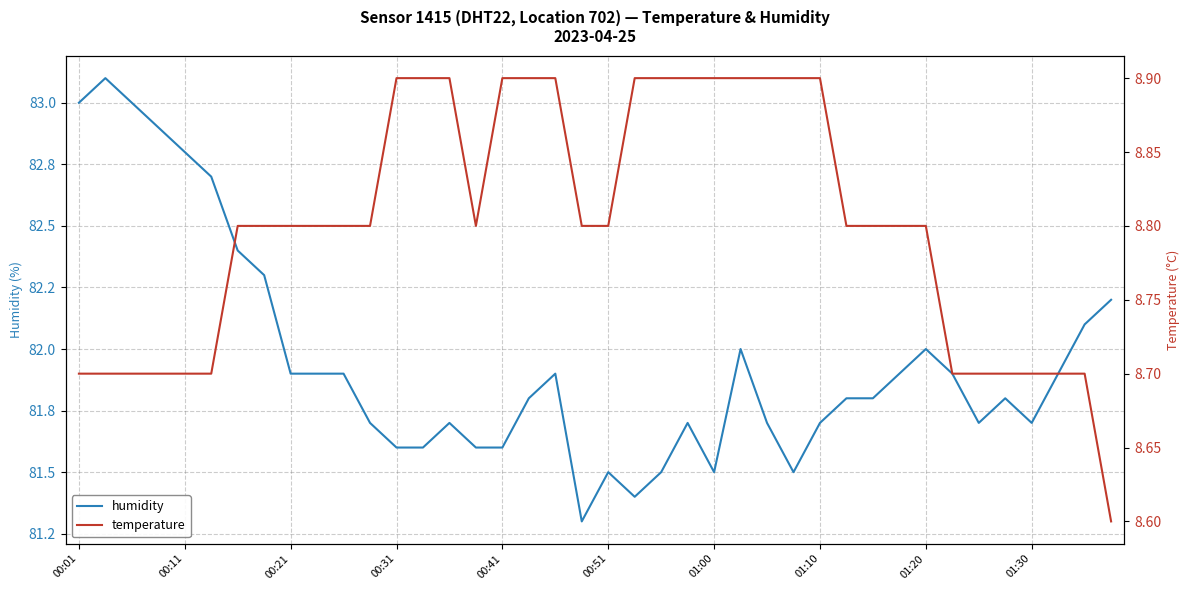

What are all the series names shown in the legend?

humidity, temperature